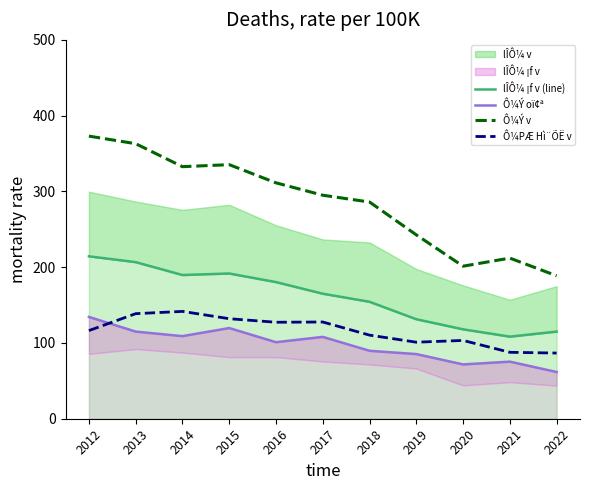

How many interior local peaks does the Ô¼Ý v series have?

2